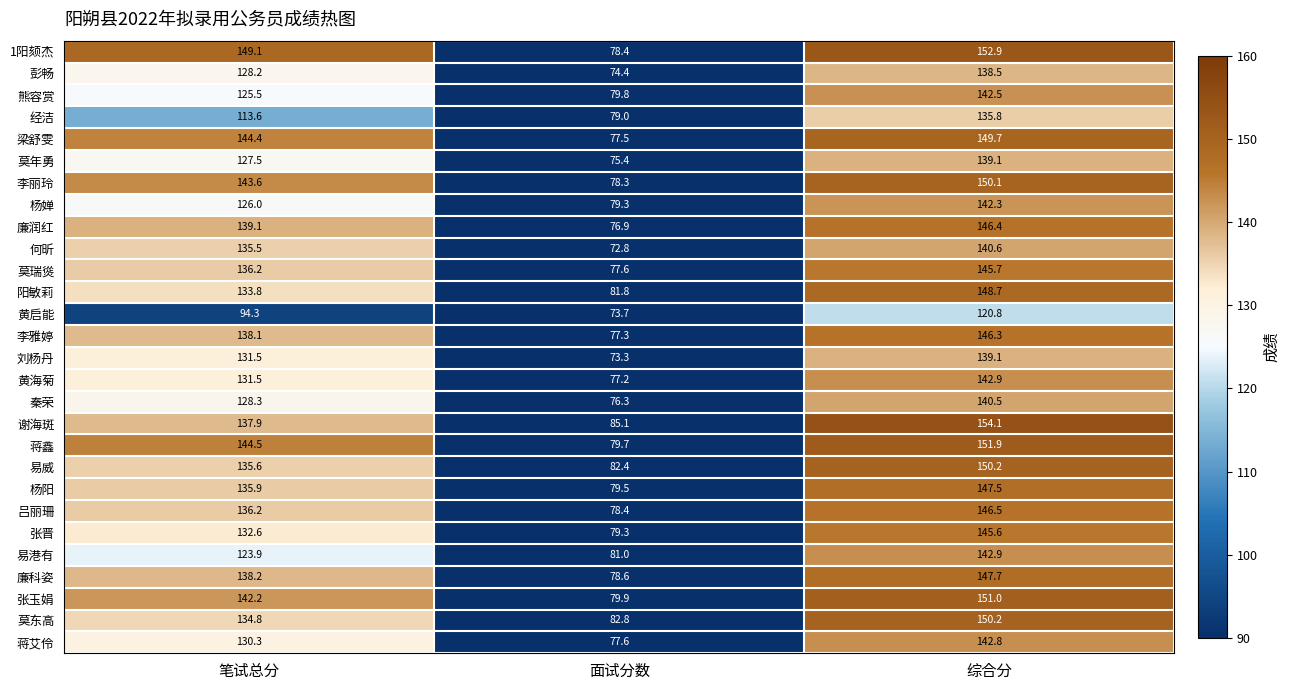

What is the difference between the maximum and minimum values in the 谢海斑 series?

69.0